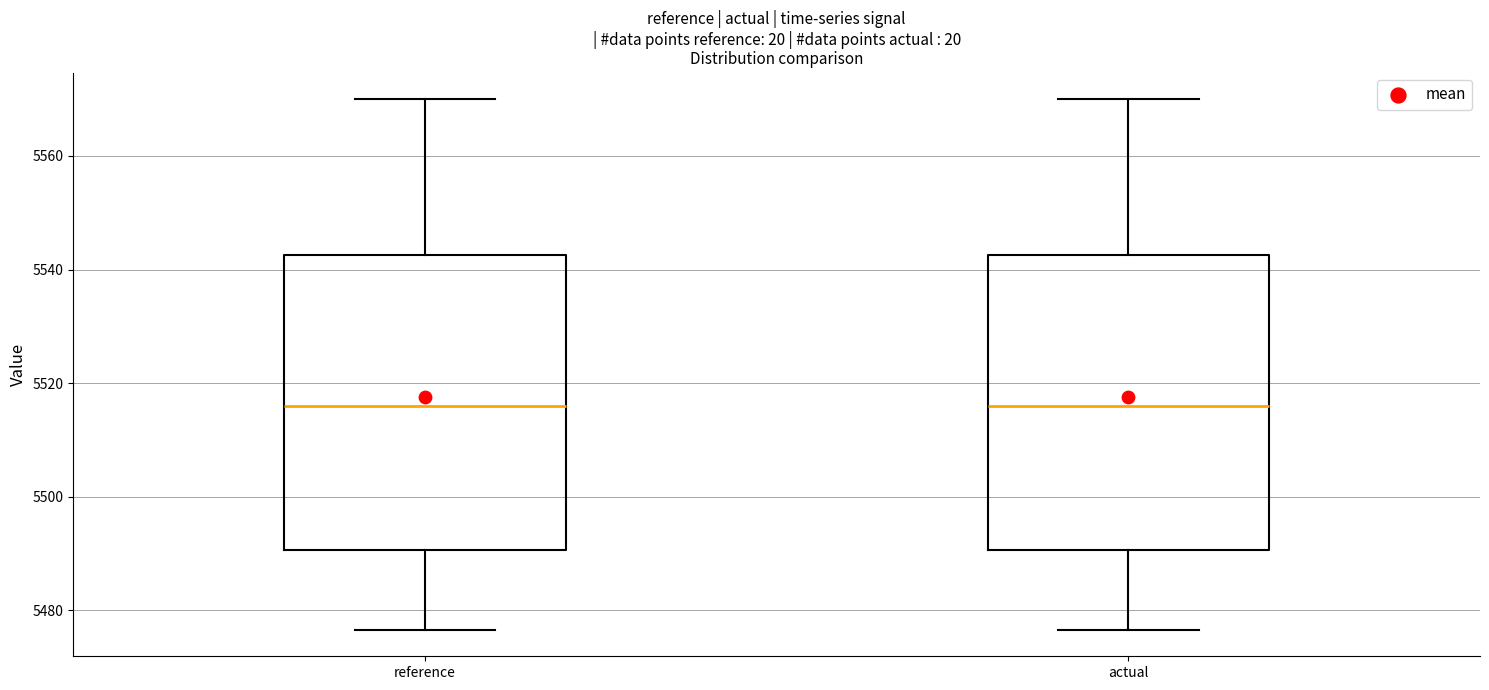

Where does the upper whisker of the box for actual end on the y-axis? The values are not printed on the chart, so give them approximately, as read against the axis.

5570